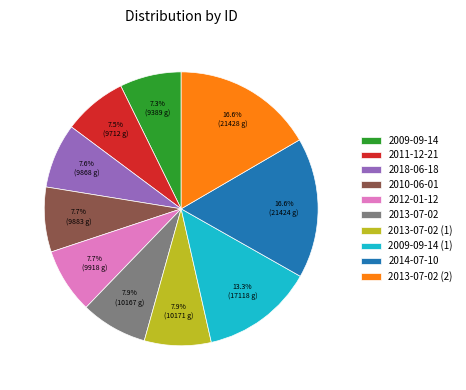

Do 2018-06-18 and 2011-12-21 together represent more than half of the pie?

No